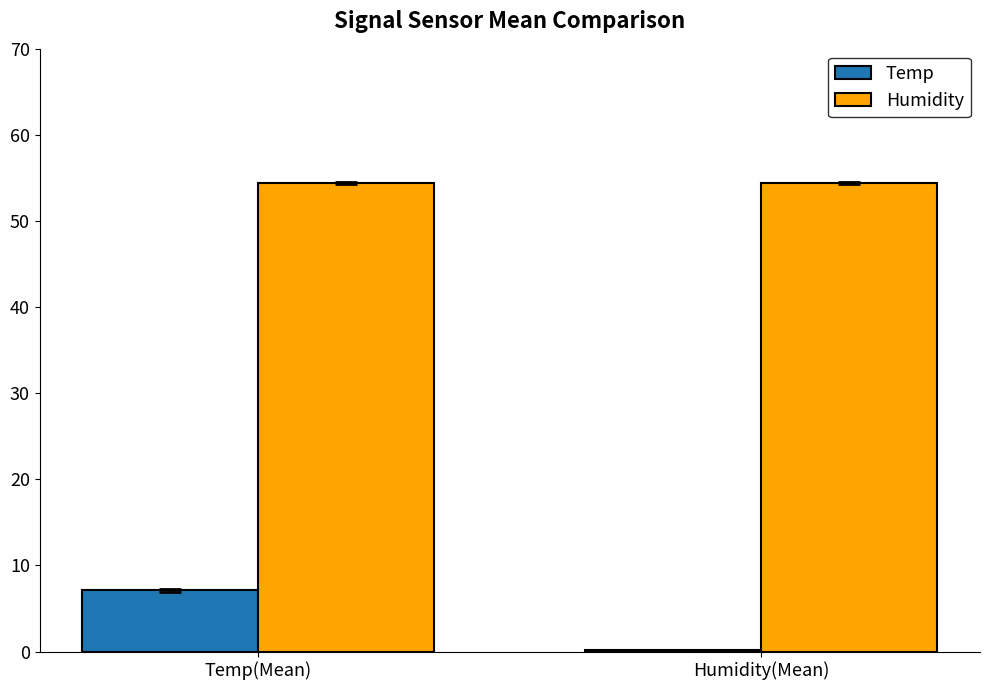

What is the greatest value displayed?

54.4